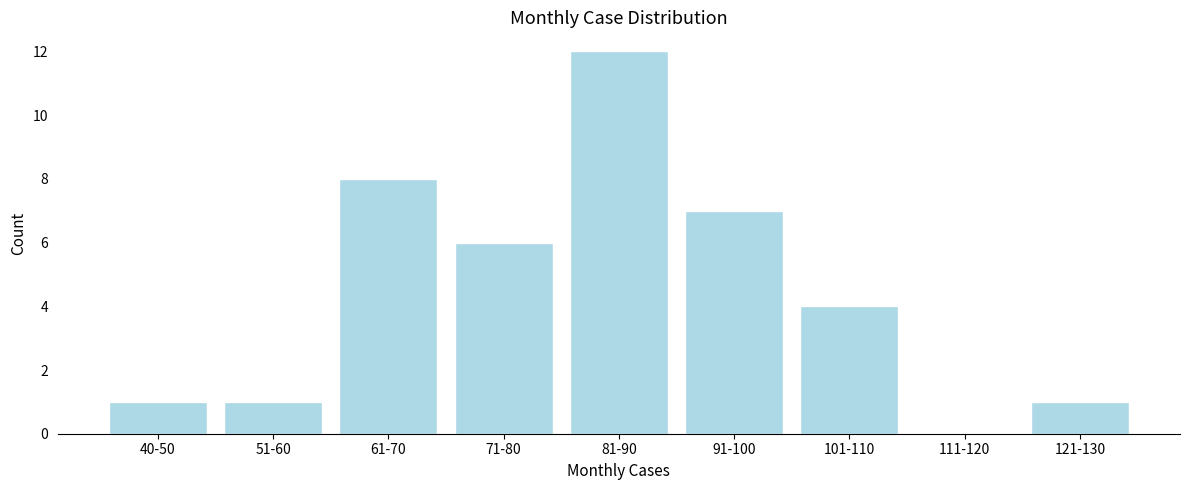

Reading left to right, extract all data points from this chart.

40-50=1	51-60=1	61-70=8	71-80=6	81-90=12	91-100=7	101-110=4	111-120=0	121-130=1